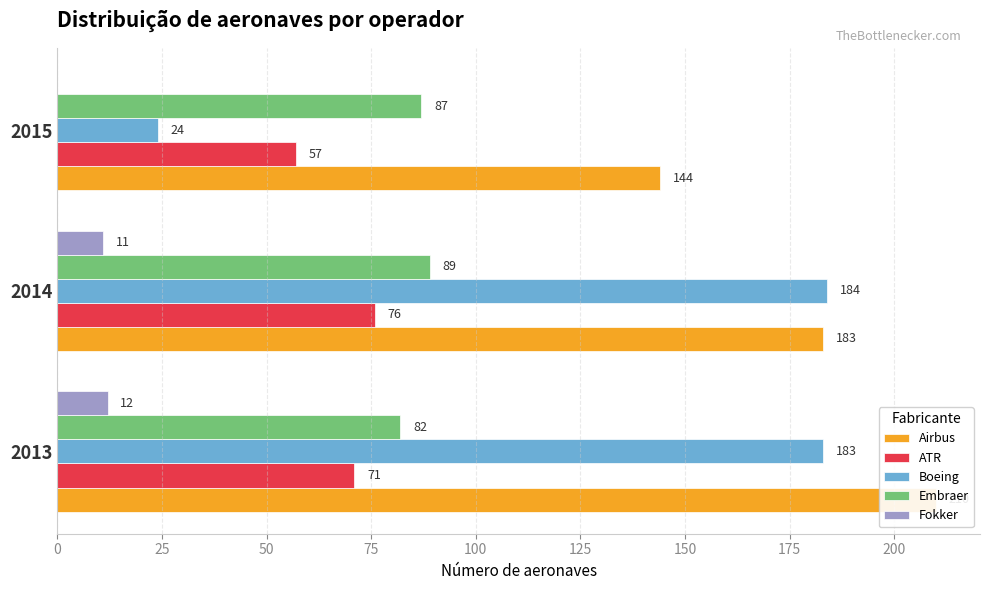

Does the chart contain any negative values?

No